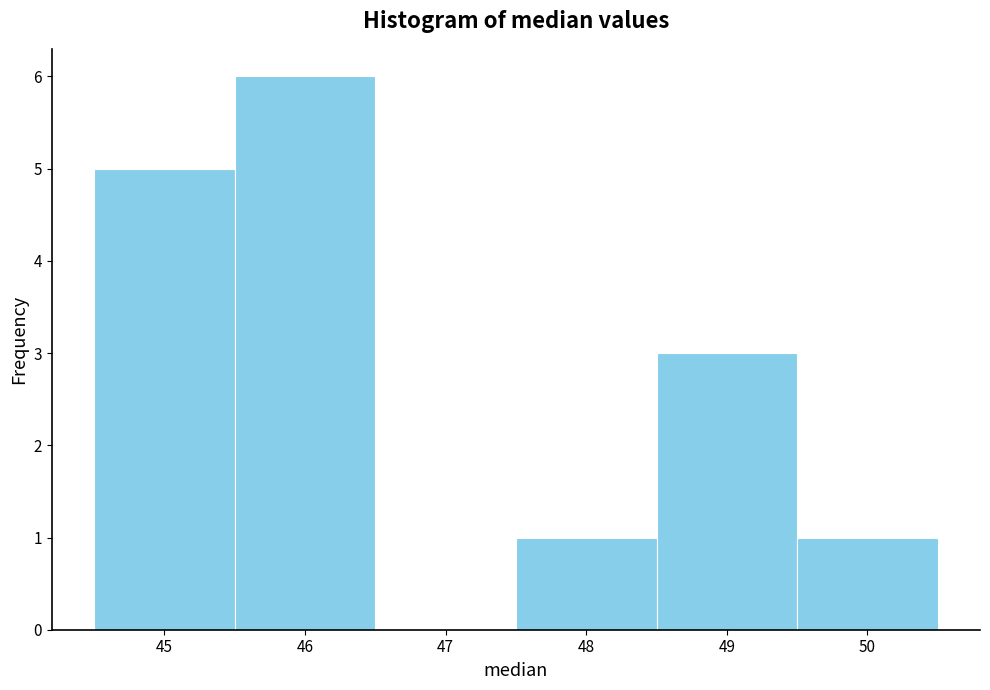

Reading left to right, transcribe this chart: for each bar, give the range it covers on the x-axis and its height. The values are not printed on the chart, so give them approximately, as read against the axis.

44.5 to 45.5: 5
45.5 to 46.5: 6
46.5 to 47.5: 0
47.5 to 48.5: 1
48.5 to 49.5: 3
49.5 to 50.5: 1